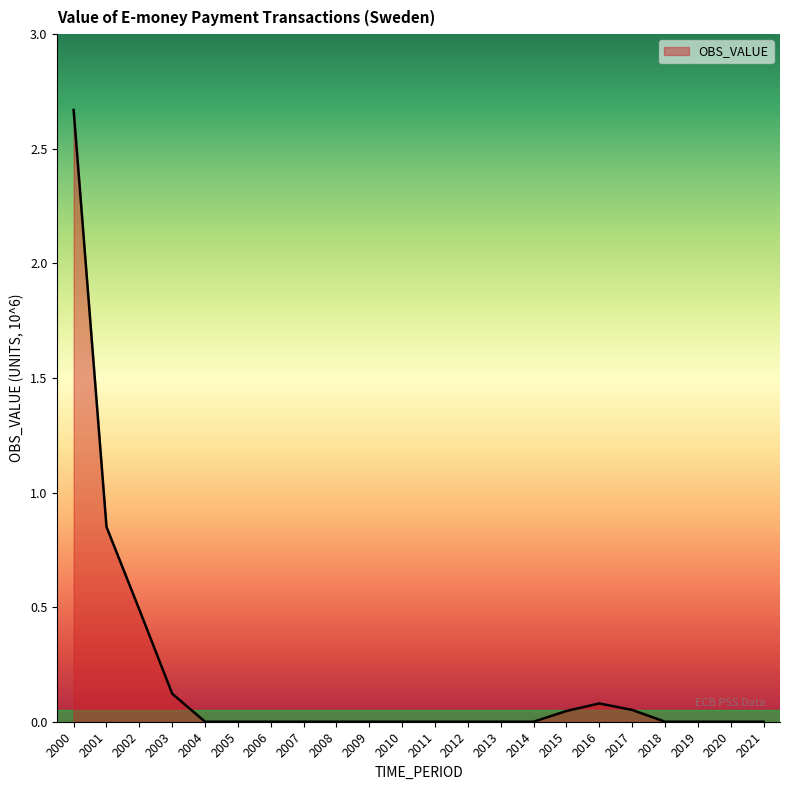

Where is the data nearest to the value 1?

2001